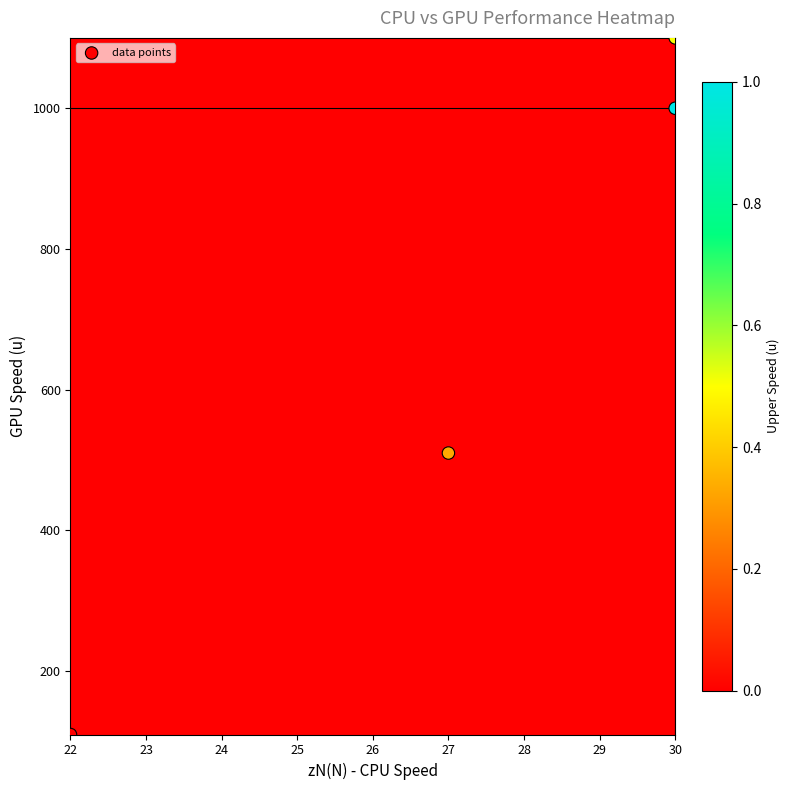

List the coordinates of all points as (X, Y) pairs, reading left to right.

(22, 110)  (27, 510)  (30, 1100)  (30, 1000)